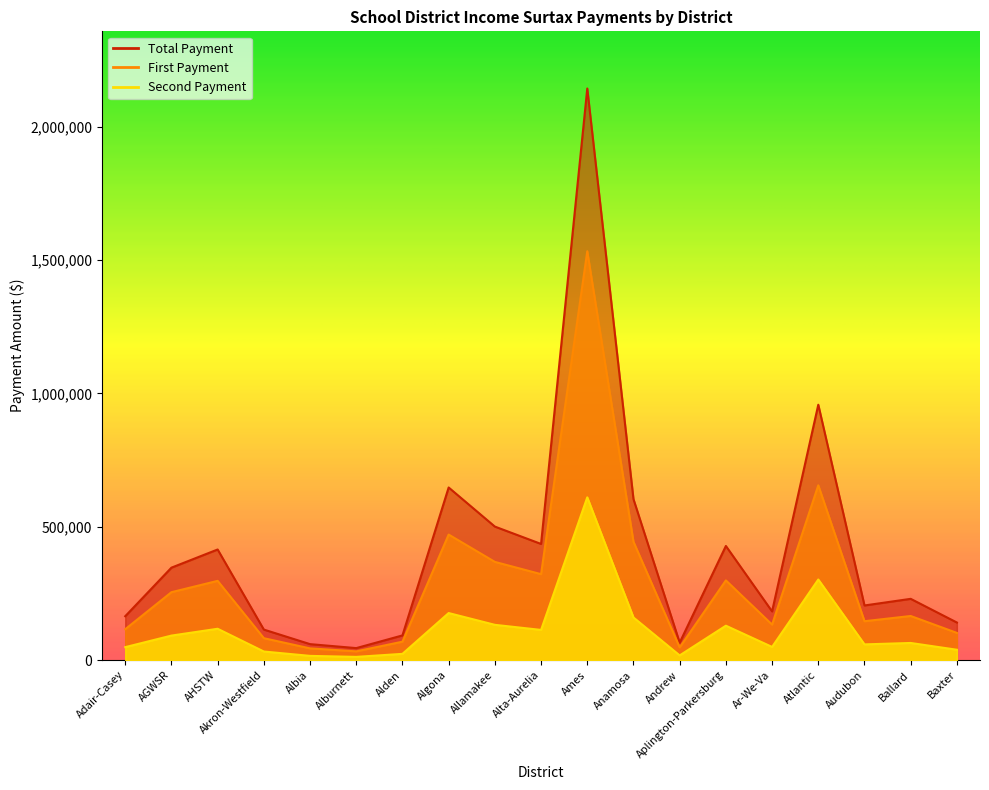

Where does the Total Payment series first go above 229782?

AGWSR